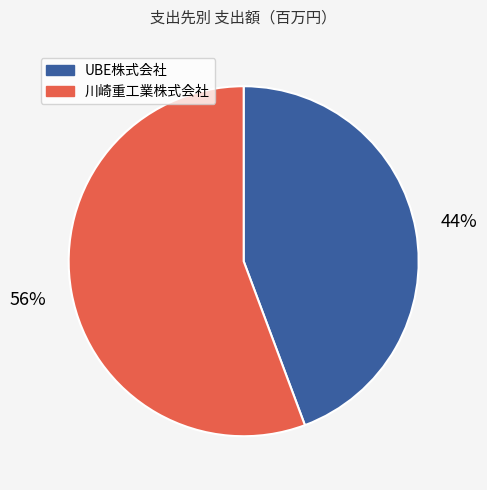

The UBE株式会社 slice represents 44% of the pie. True or false?

True